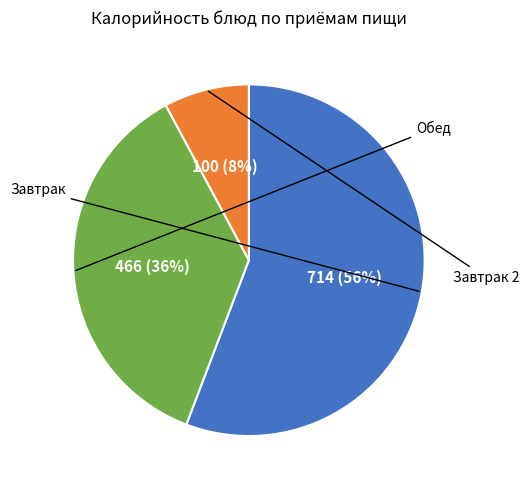

To the nearest percent, what is the difference between the largest and smallest slice percentages?

48%